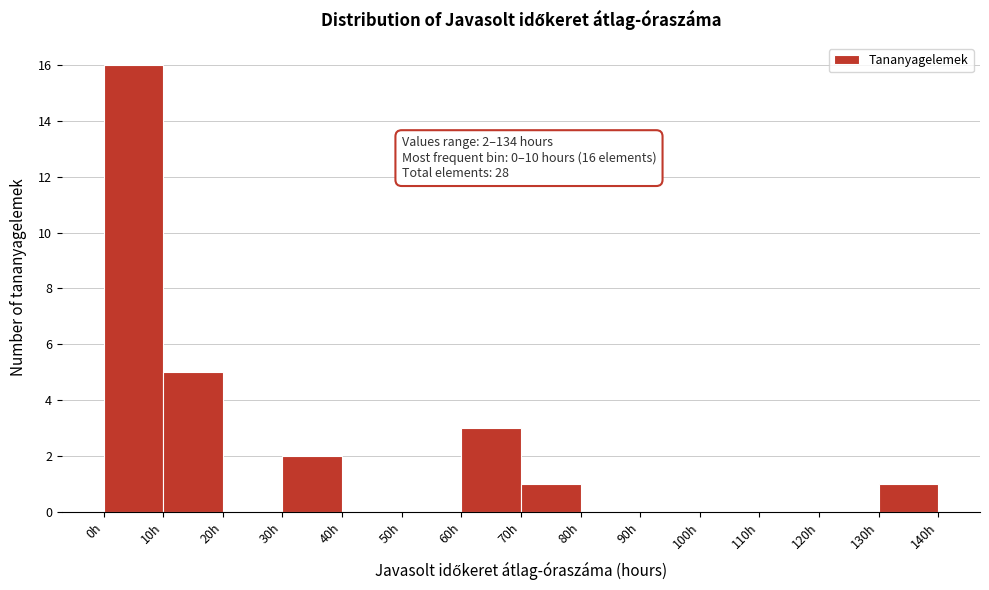

Over which range of the x-axis is the bar tallest?

0 to 10